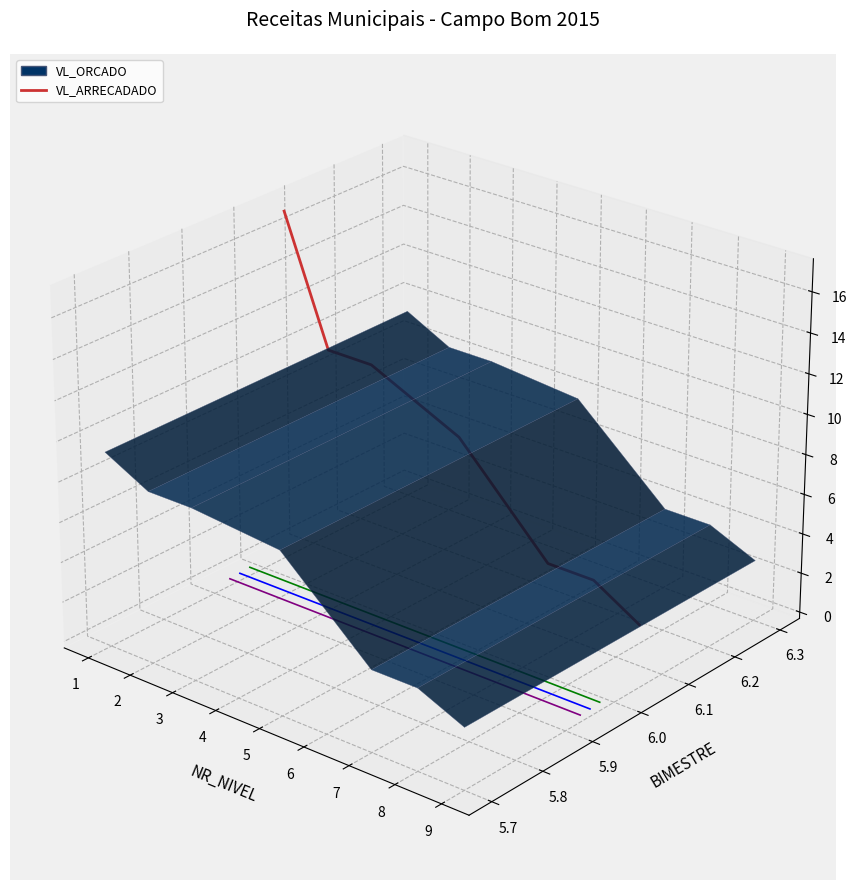

True or false: the data shows -0.0 at 6.

False